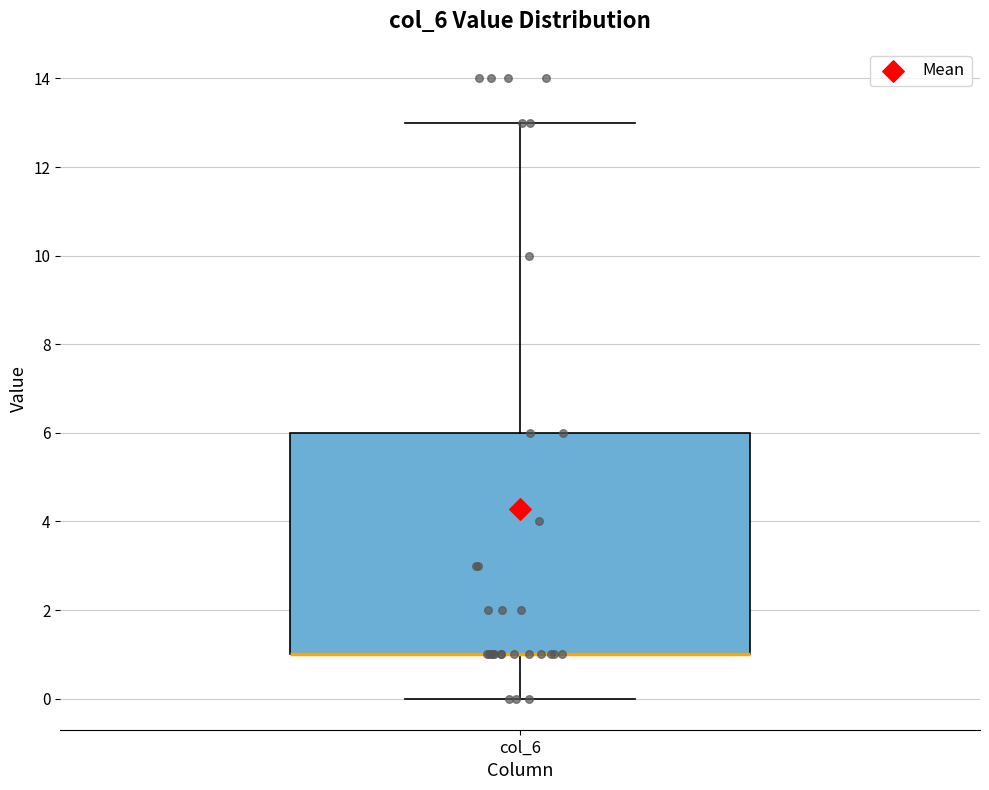

Read this box plot against the y-axis: the position of the median line, the range covered by the box, and the ends of both whiskers. The values are not printed on the chart, so give them approximately, as read against the axis.

median 1 (drawn on the box's lower edge), box 1 to 6, whiskers 0 to 13